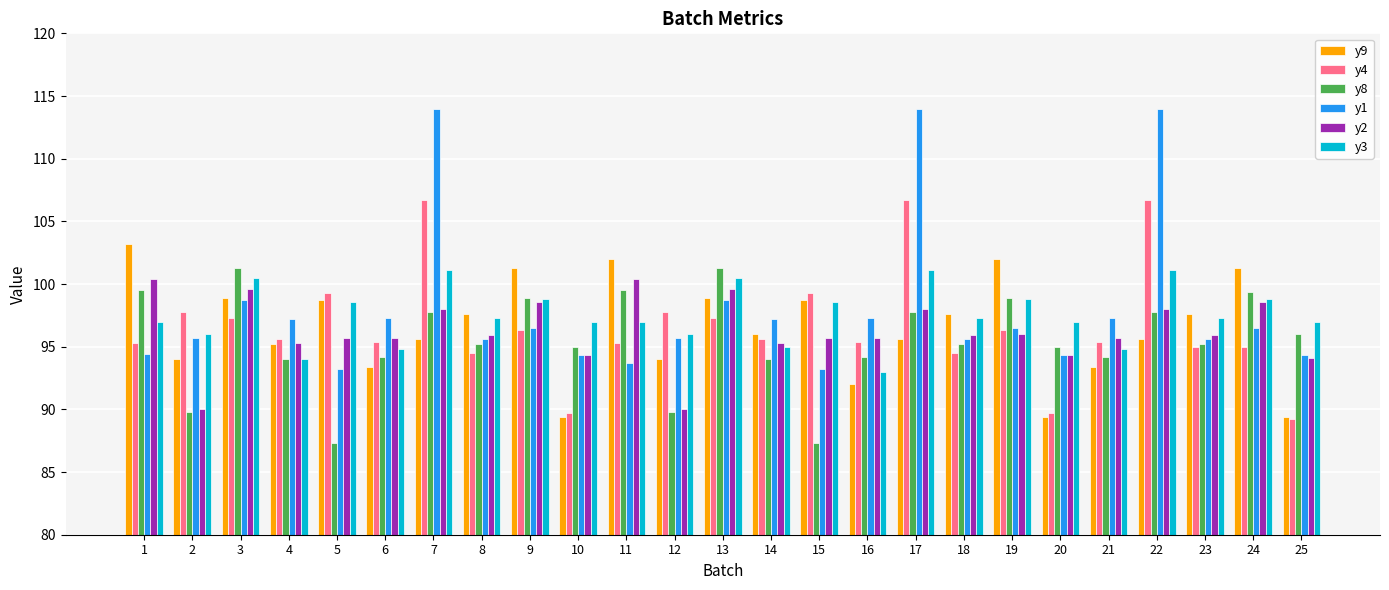

What is the total value across all series at 25?

560.0